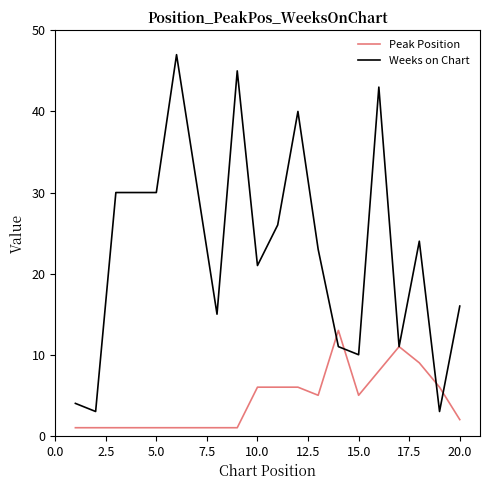

What is the highest value of the Peak Position series?

13